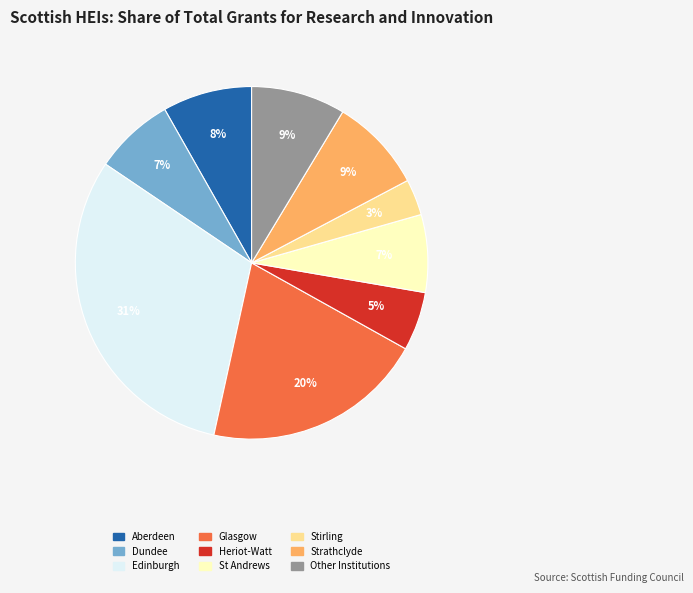

Does any single category account for the majority?

No